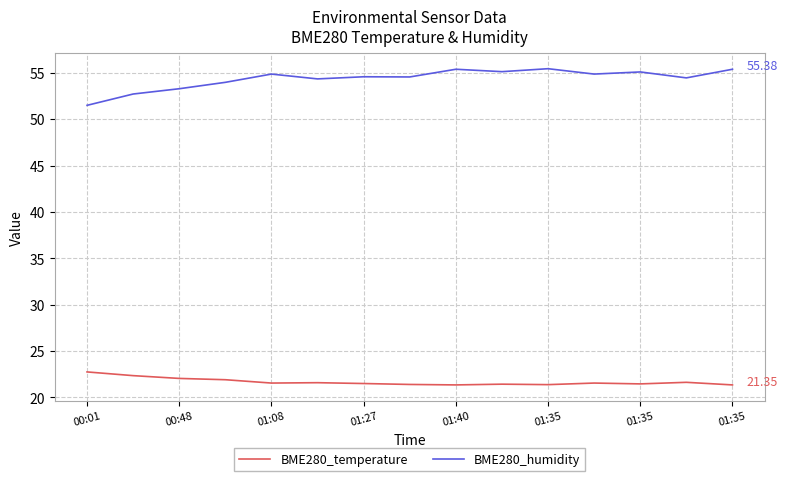

Rank the series by their average value, from highest to lowest.

BME280_humidity, BME280_temperature